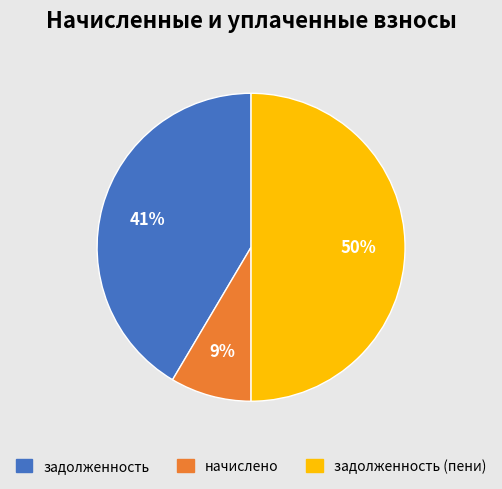

To the nearest percent, what is the average slice percentage?

33%